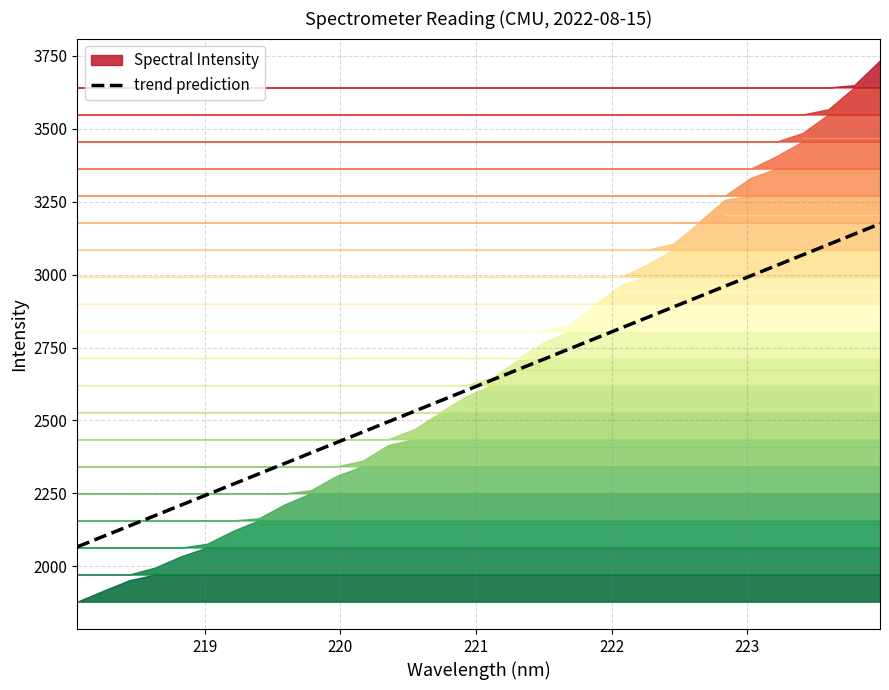

What is the highest value of the trend prediction series?

3174.4